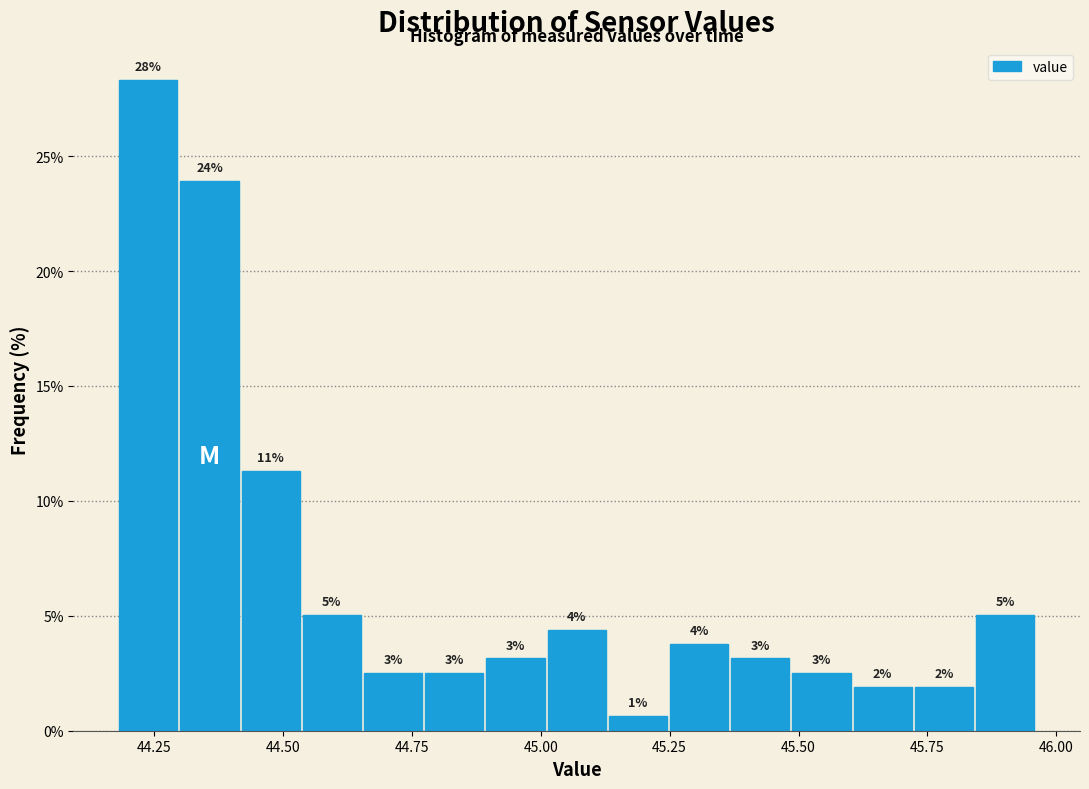

Read against the x-axis, roughly where is the centre of the tallest bar?

44.25